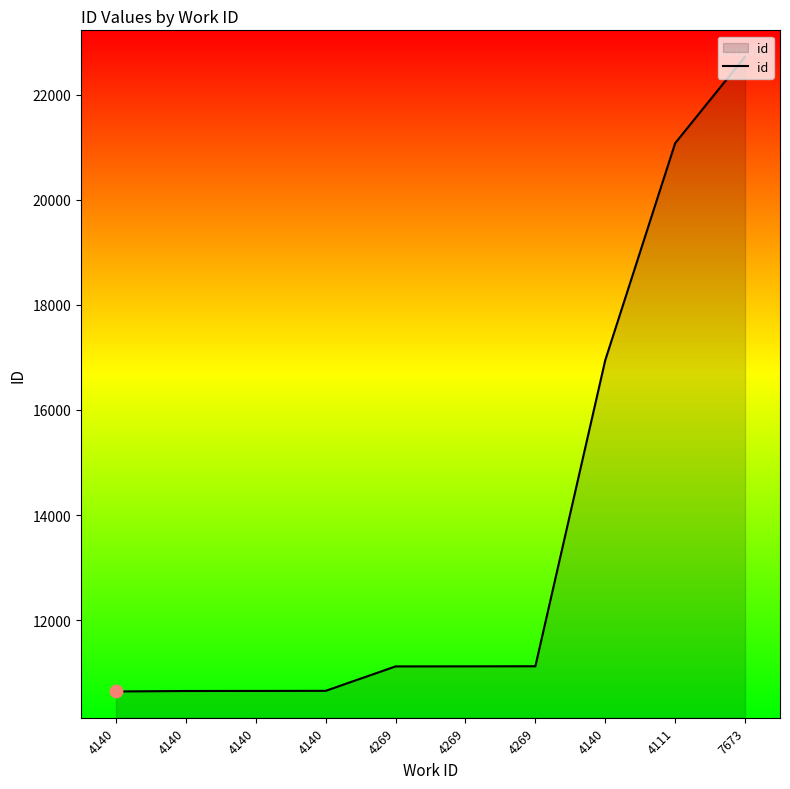

What is the change in value from 4140 to 4269?

+466